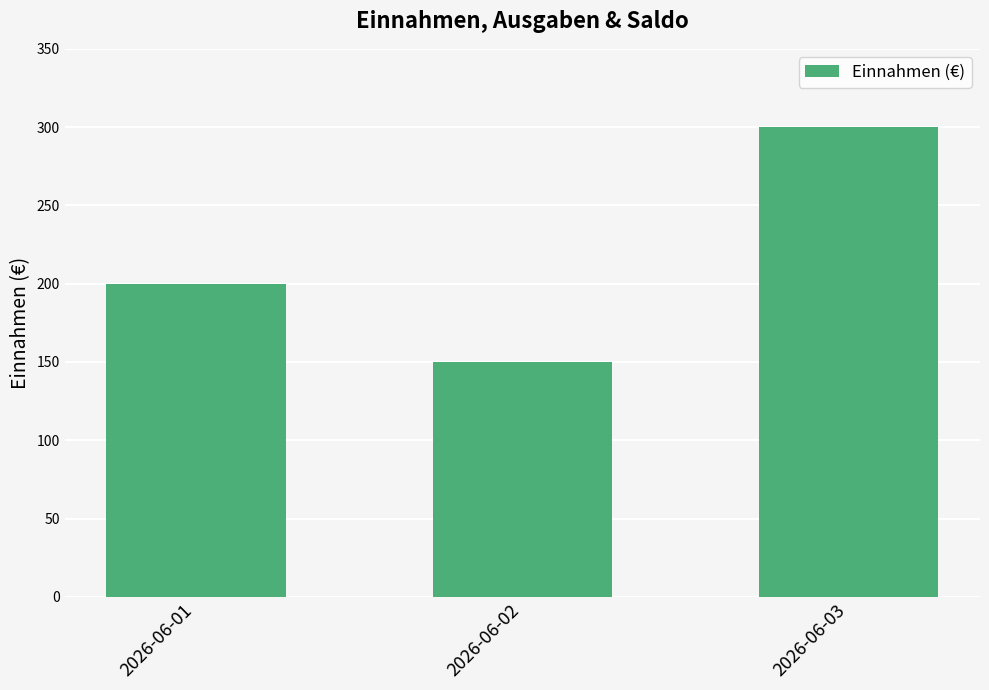

Which has a higher value, 2026-06-03 or 2026-06-02?

2026-06-03